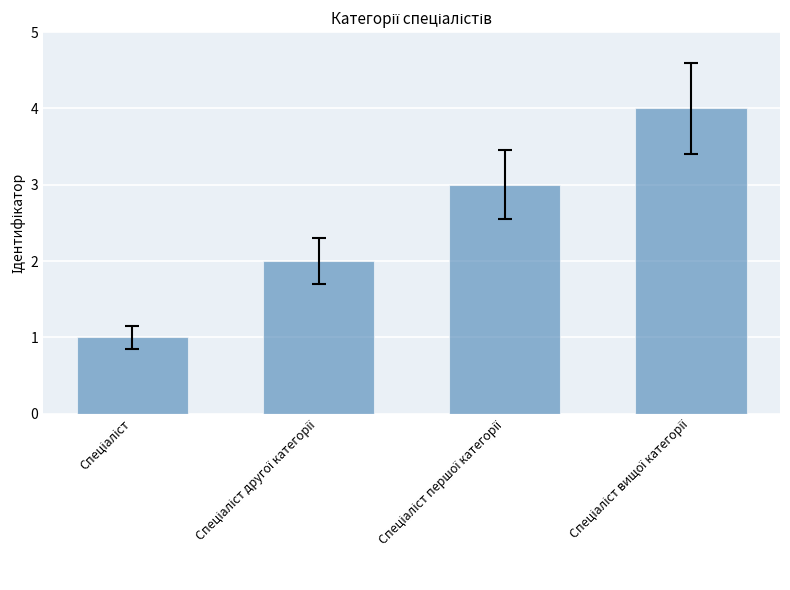

What is the difference between the maximum and minimum values?

3